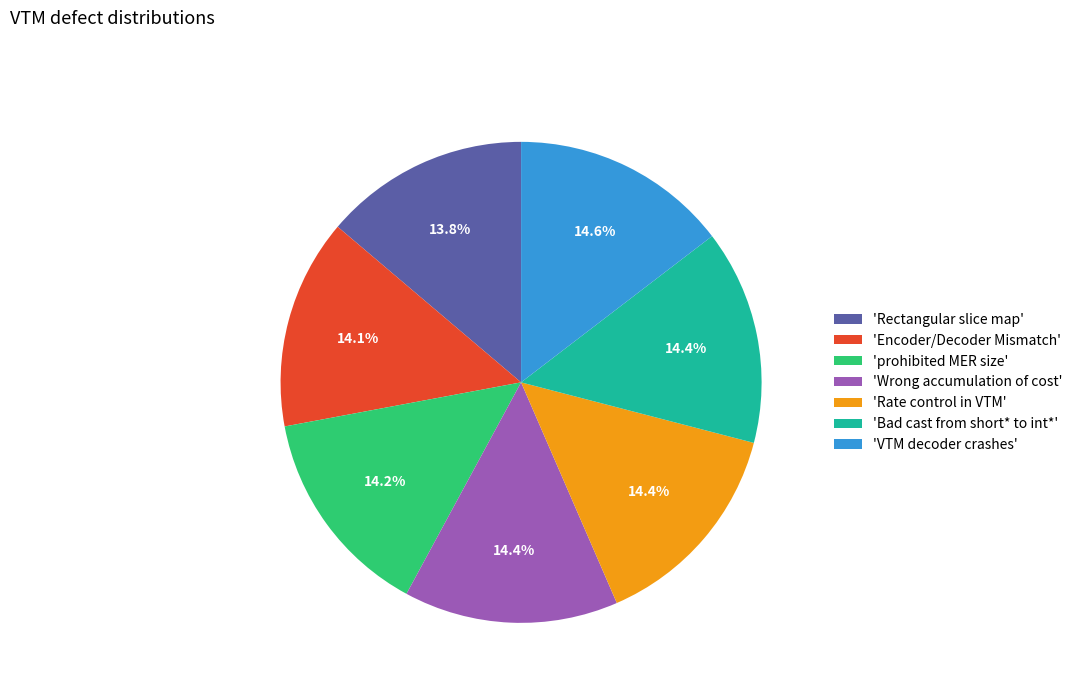

Does any single category account for the majority?

No